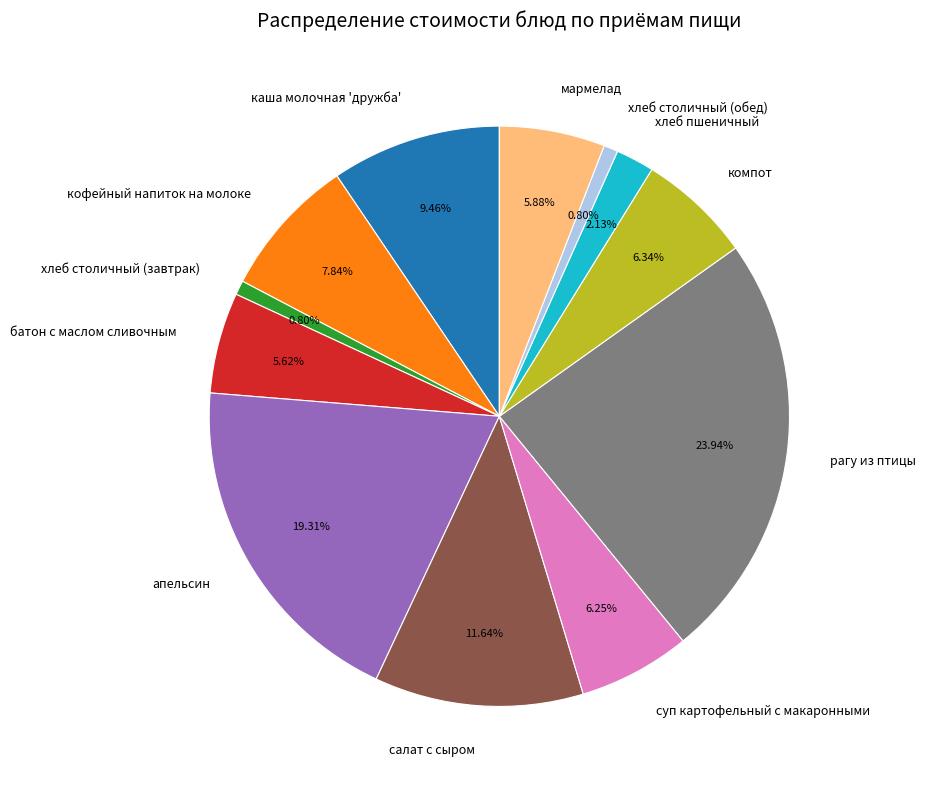

What is the ratio of the value at батон с маслом сливочным to the value at хлеб пшеничный?

2.6